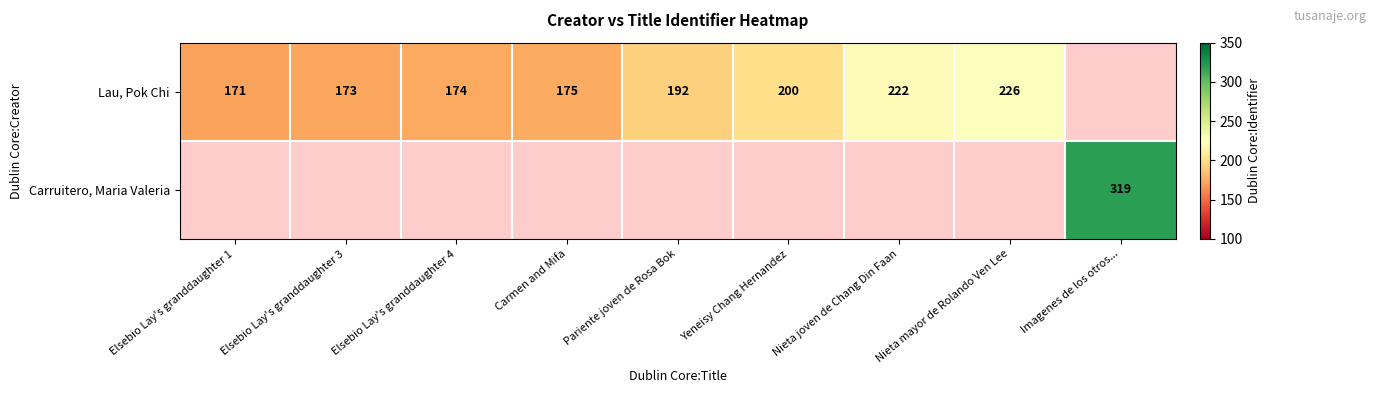

What is the difference between the Lau, Pok Chi values at Elsebio Lay's granddaughter 3 and Pariente joven de Rosa Bok?

19